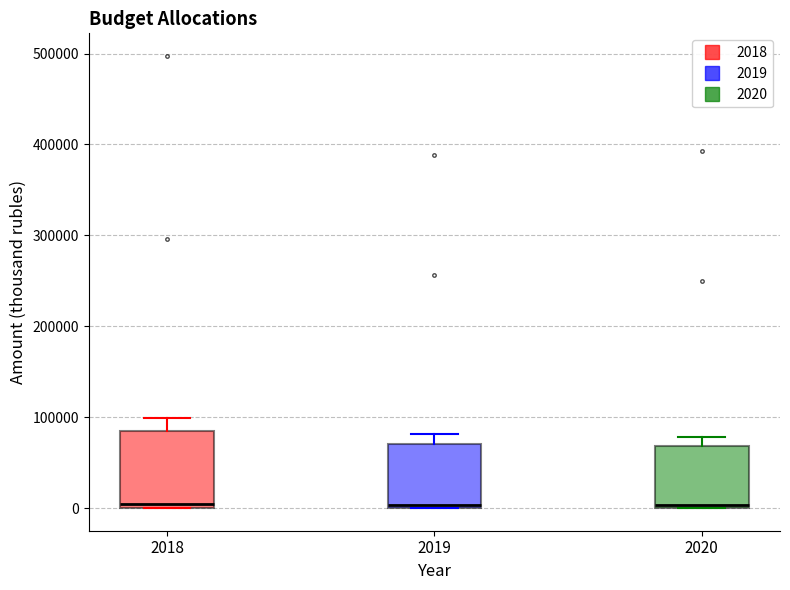

Reading left to right, read every box against the y-axis: the position of its median line, the range the box covers, and the ends of its whiskers. The values are not printed on the chart, so give them approximately, as read against the axis.

2018: median 0 (just above the box's lower edge), box 0 to 90000, whiskers 0 to 100000
2019: median 0 (just above the box's lower edge), box 0 to 70000, whiskers 0 to 80000
2020: median 0 (just above the box's lower edge), box 0 to 70000, whiskers 0 to 80000